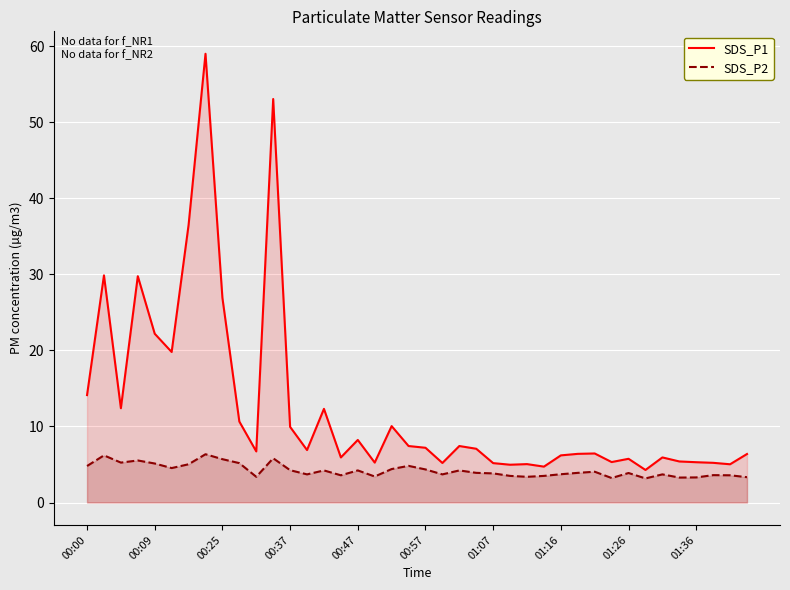

Which series has the largest total across all categories?

SDS_P1